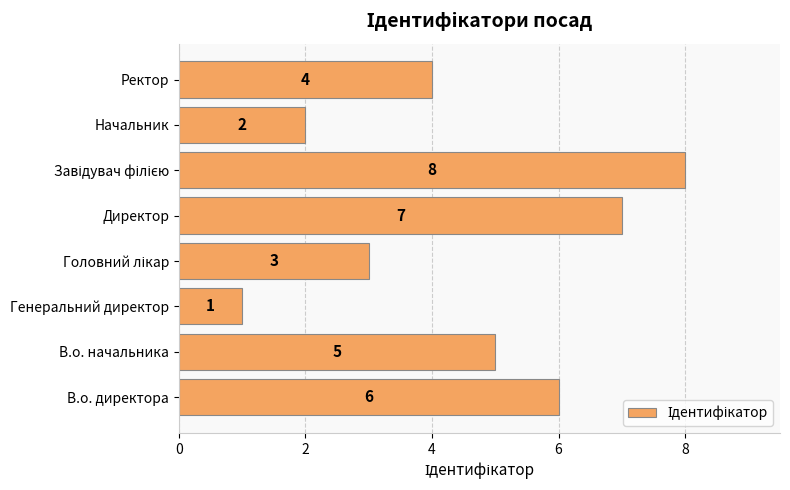

What is the difference between the maximum and minimum values?

7